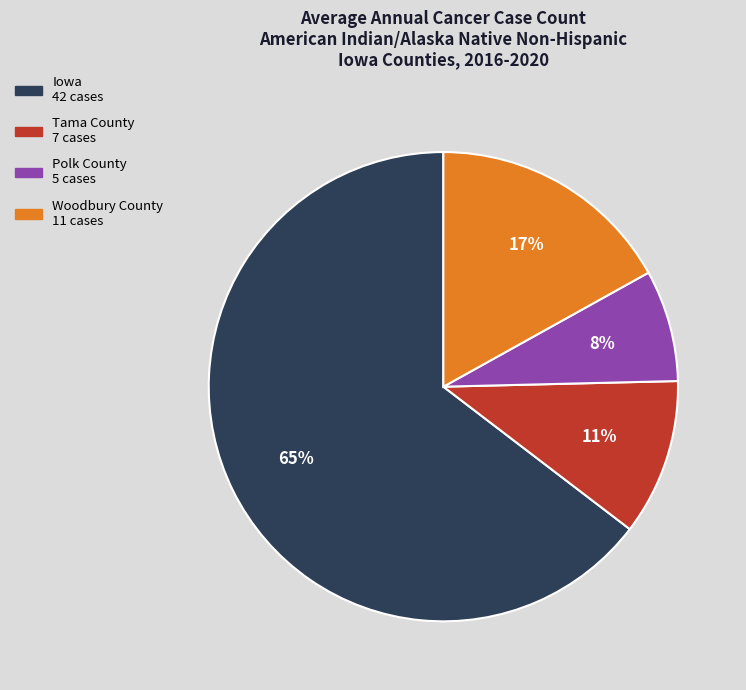

The Tama County slice represents 1% of the pie. True or false?

False